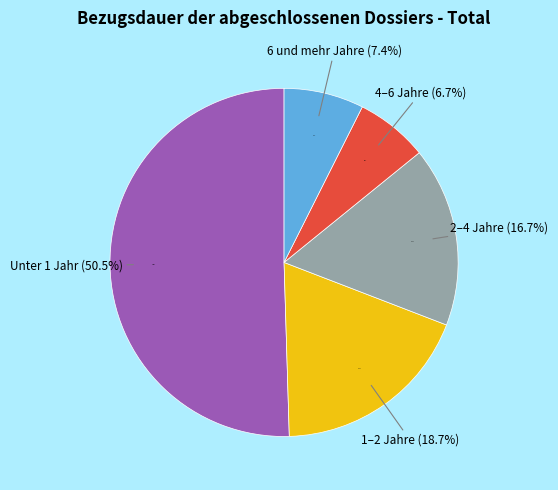

To the nearest percent, what portion does 6 und mehr Jahre represent?

7%